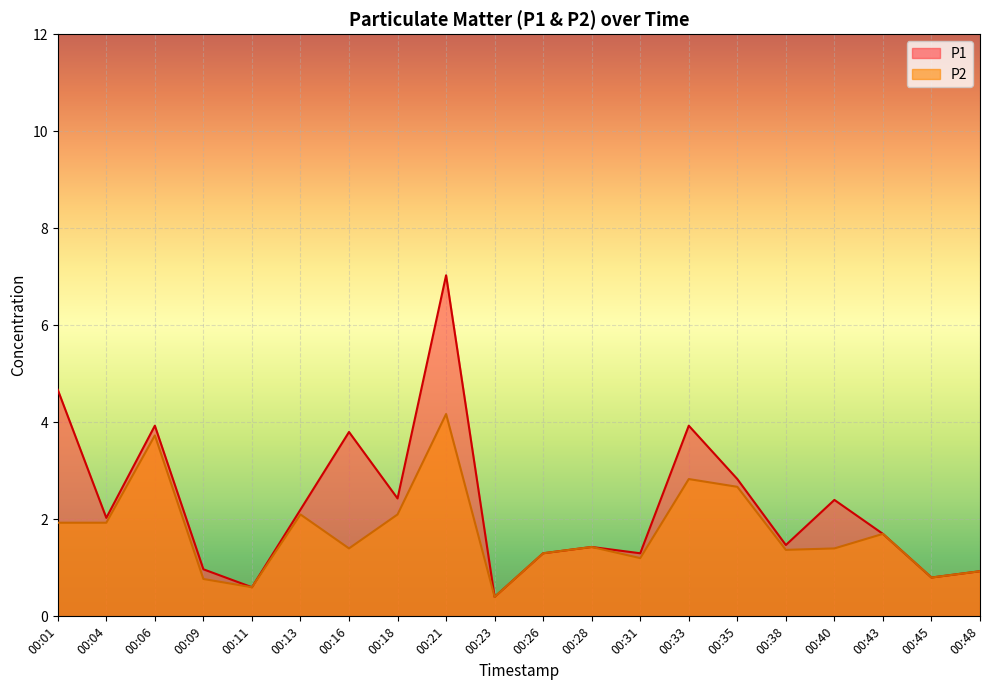

Rank the series at 00:35 from lowest to highest value.

P2, P1